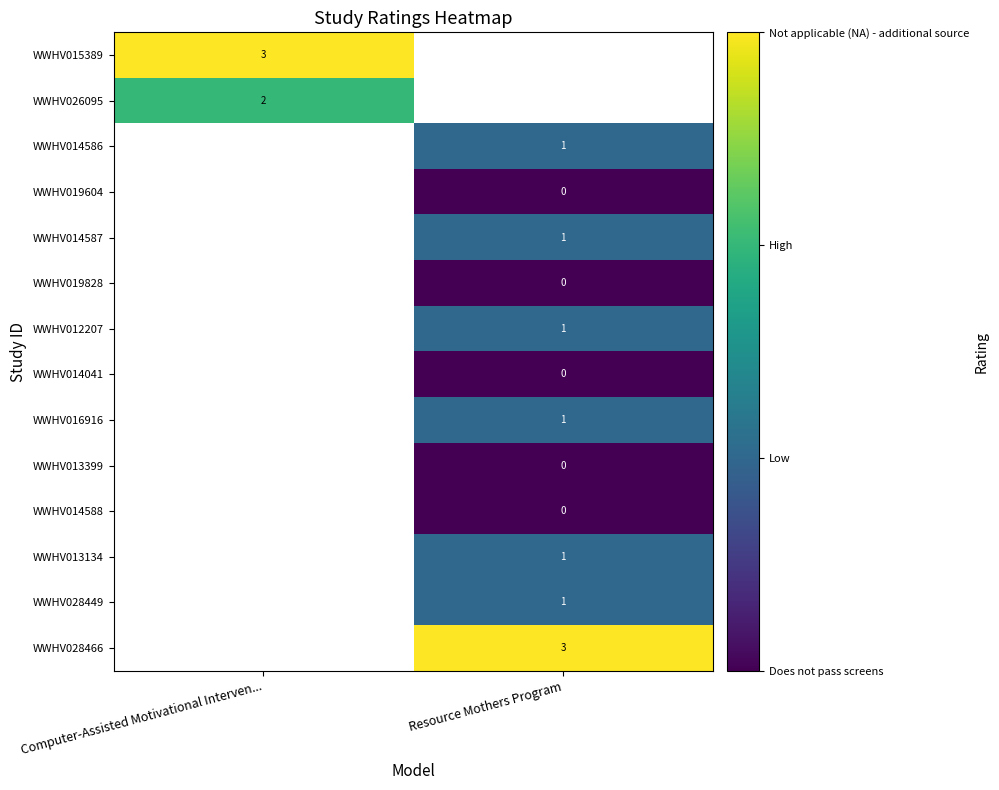

The value of WWHV028449 at Resource Mothers Program is 1. True or false?

True